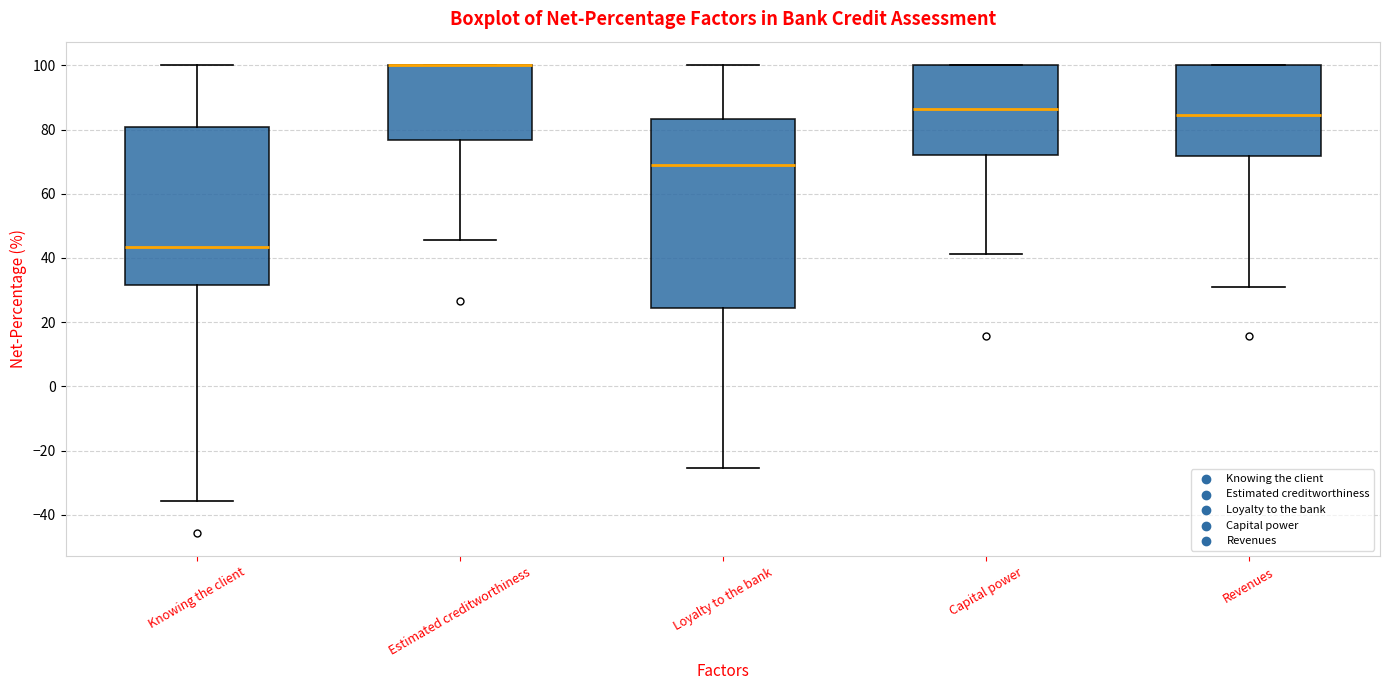

Reading left to right, read every box against the y-axis: the position of its median line, the range the box covers, and the ends of its whiskers. The values are not printed on the chart, so give them approximately, as read against the axis.

Knowing the client: median 44, box 32 to 80, whiskers -36 to 100
Estimated creditworthiness: median 100 (drawn on the box's upper edge), box 76 to 100, whiskers 46 to 100
Loyalty to the bank: median 70, box 24 to 84, whiskers -26 to 100
Capital power: median 86, box 72 to 100, whiskers 42 to 100
Revenues: median 84, box 72 to 100, whiskers 30 to 100